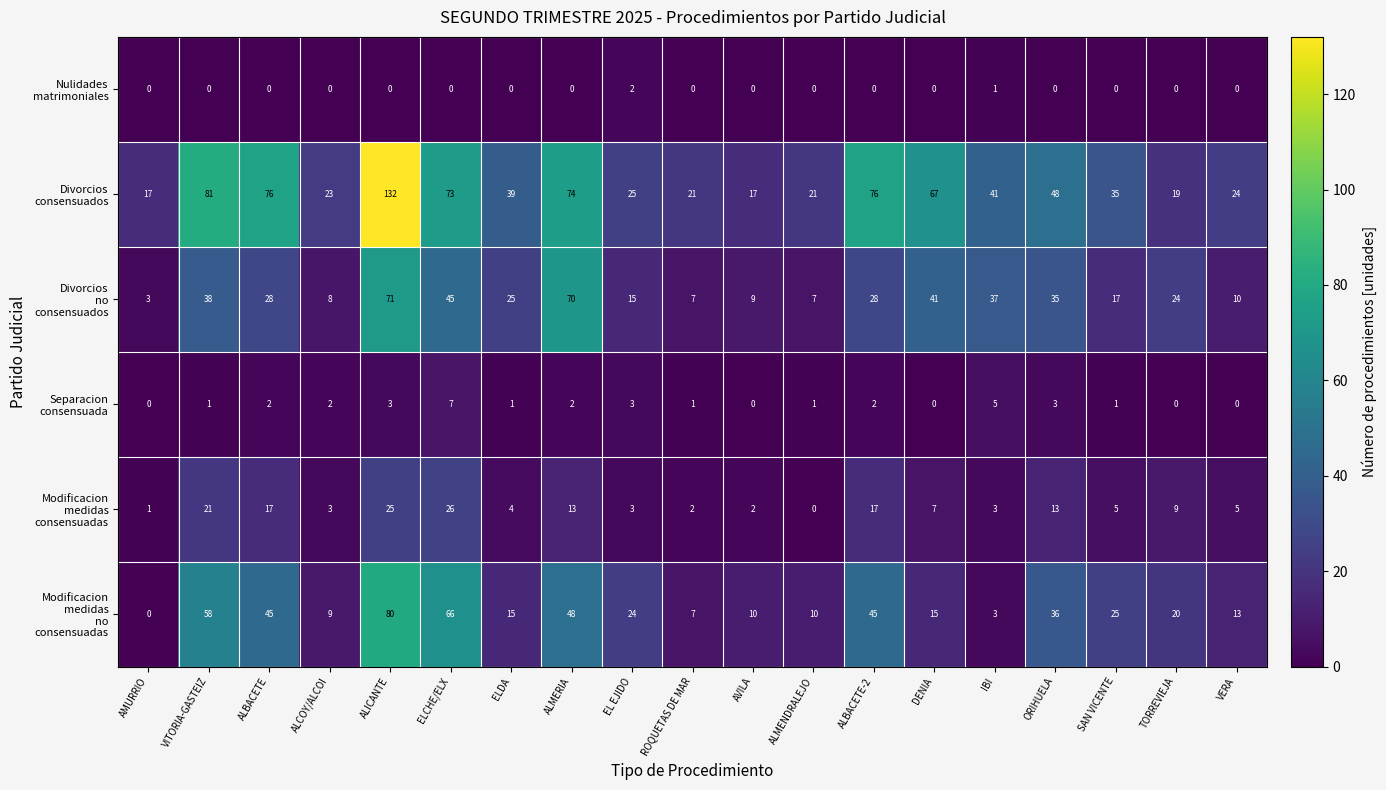

What is the total value across all series at VERA?

52